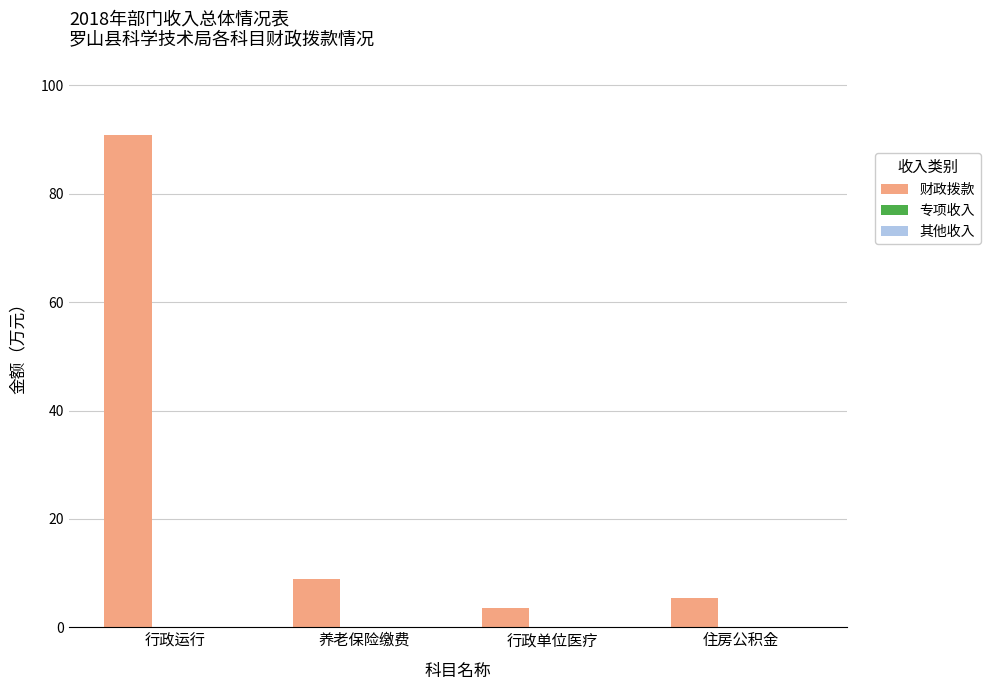

Reading left to right, transcribe all the data shown in this chart.

90.8	8.9	3.6	5.4